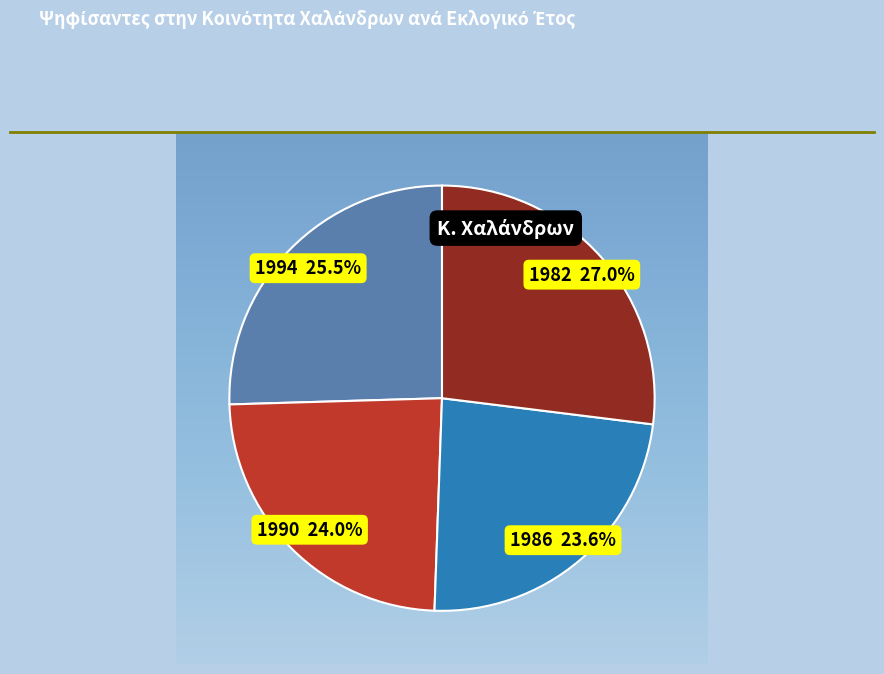

Is there any slice that represents more than half of the pie?

No